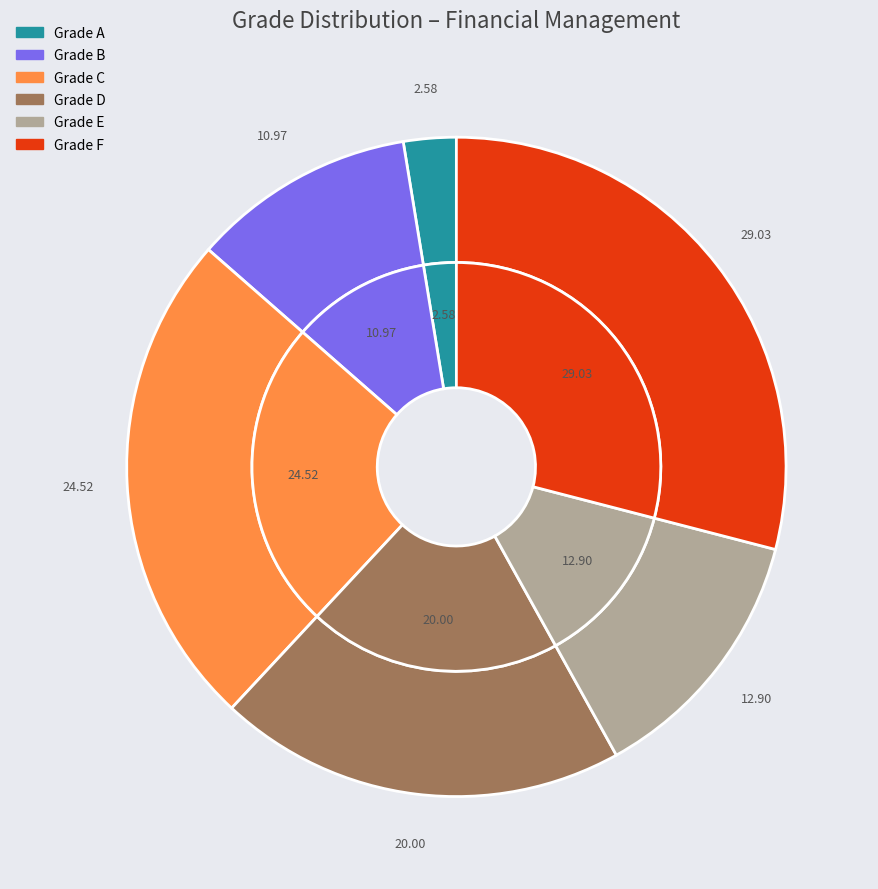

To the nearest percent, what portion does F represent?

29%